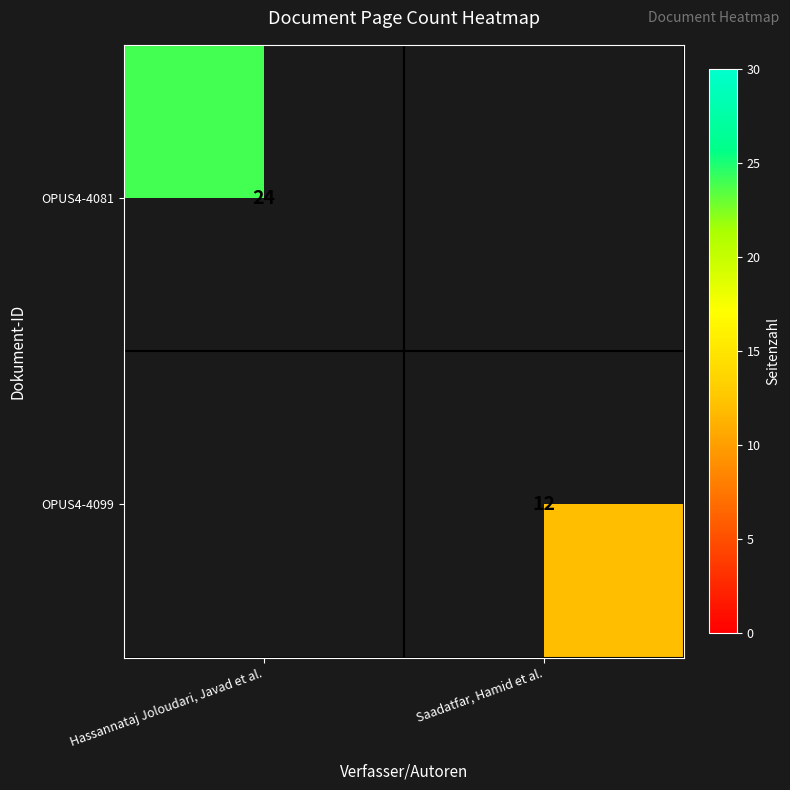

Is it true that OPUS4-4099 equals 12 at Saadatfar, Hamid et al.?

True